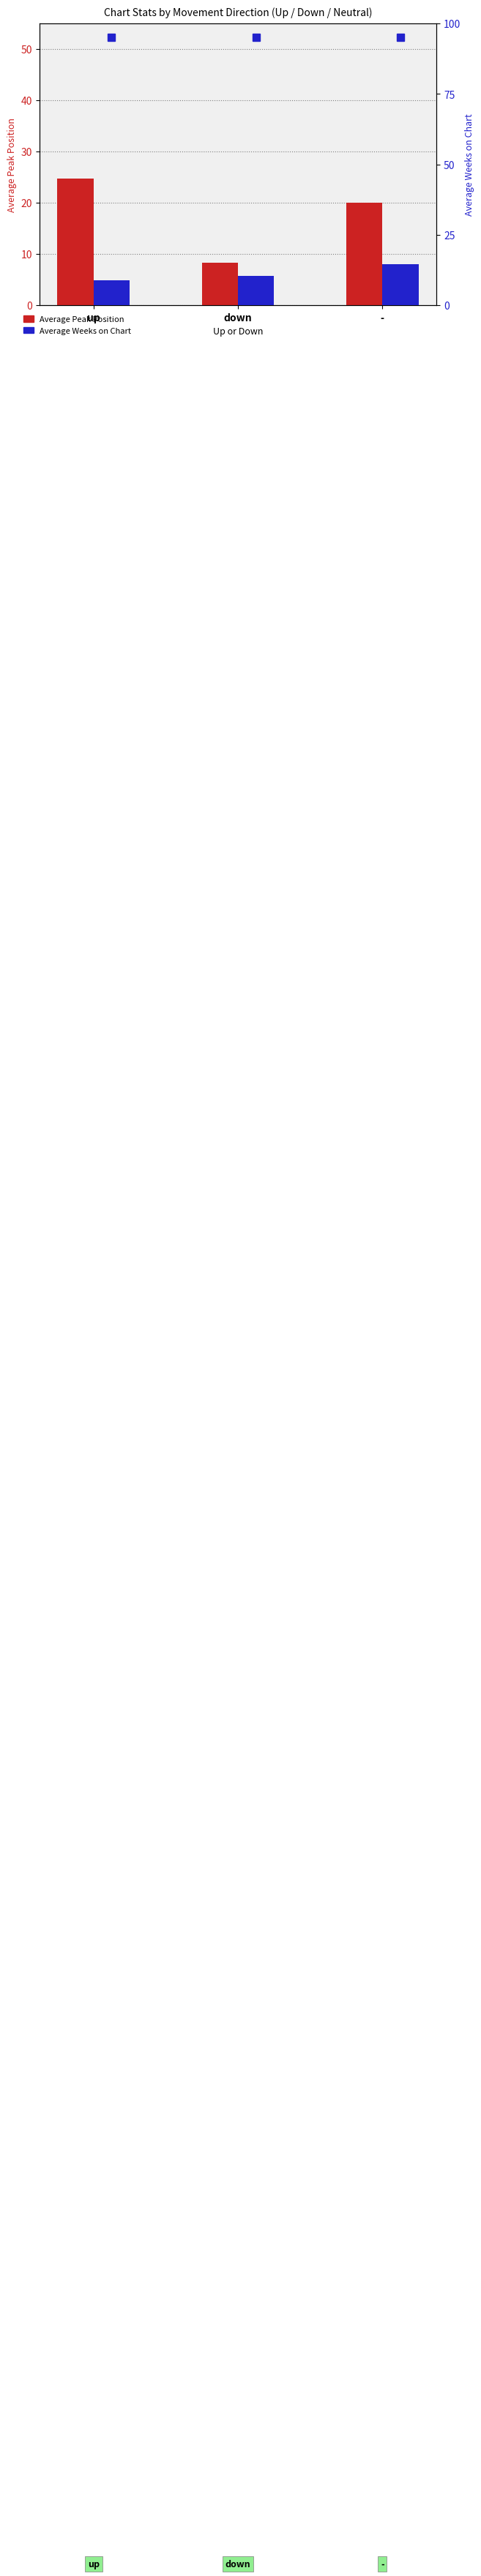

Which series has the largest total across all categories?

Average Peak Position